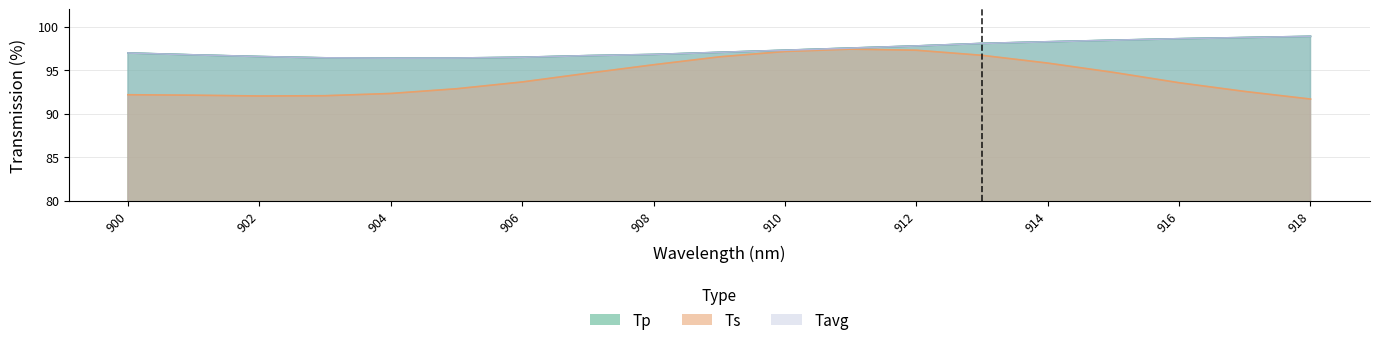

How many data points in Tavg are above 97?

10